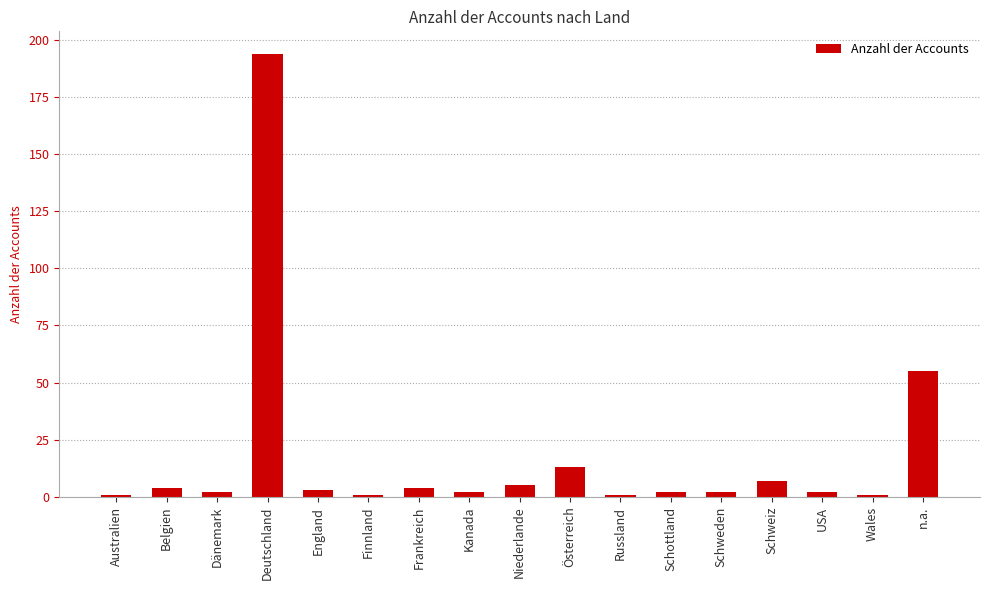

What is the label of the 13th bar from the left?

Schweden